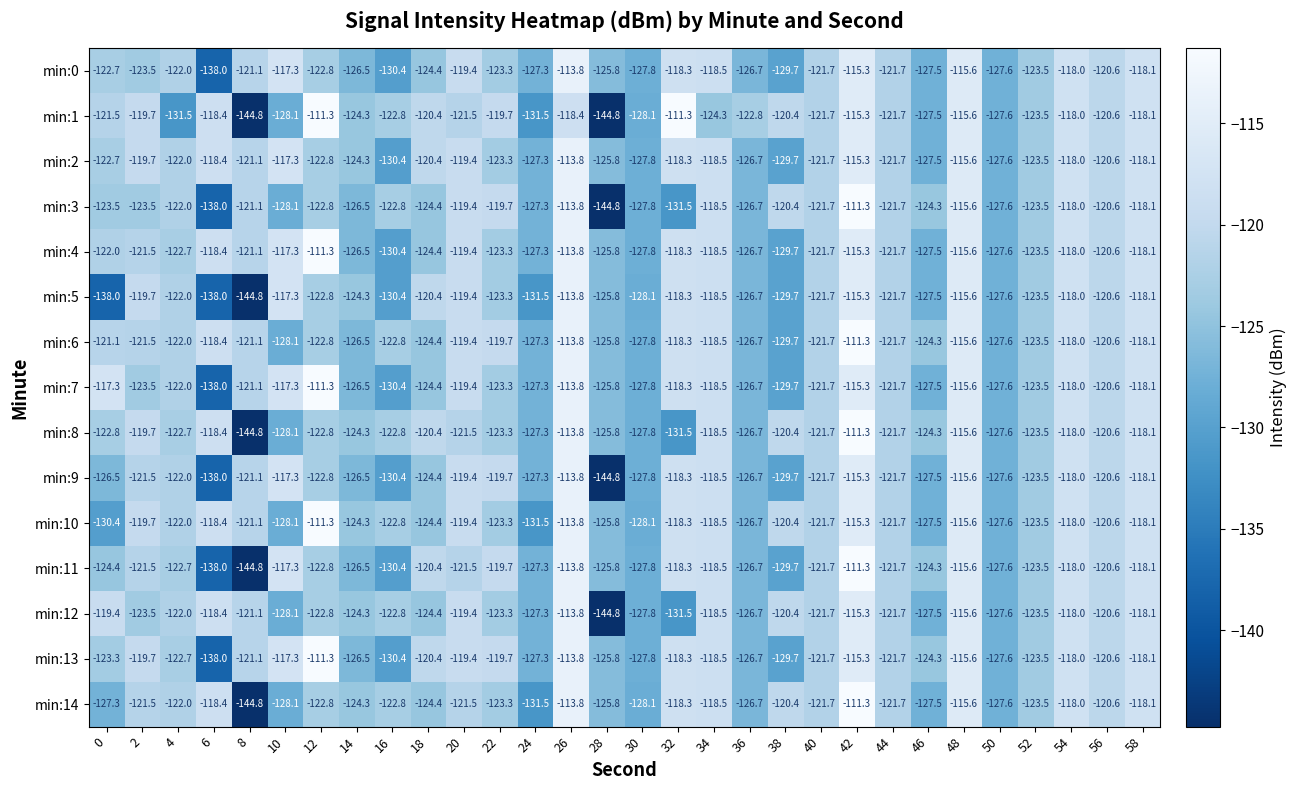

At which category is the sum across all series the highest?

42